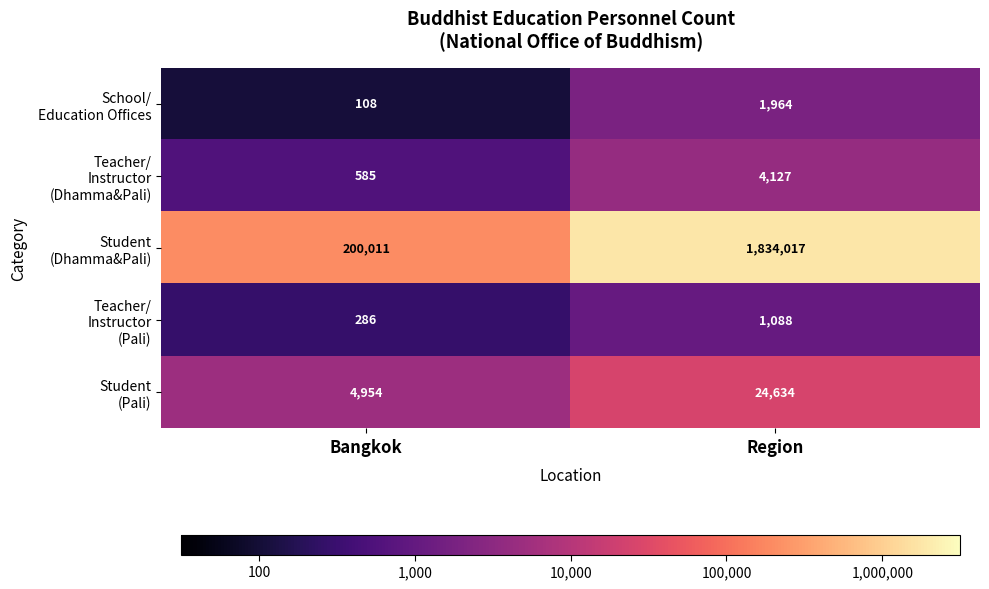

What is the total value across all series at Bangkok?

205944